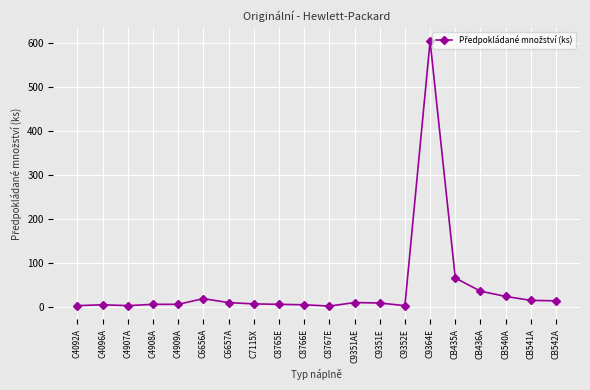

What is the label of the 18th point from the right?

C4907A